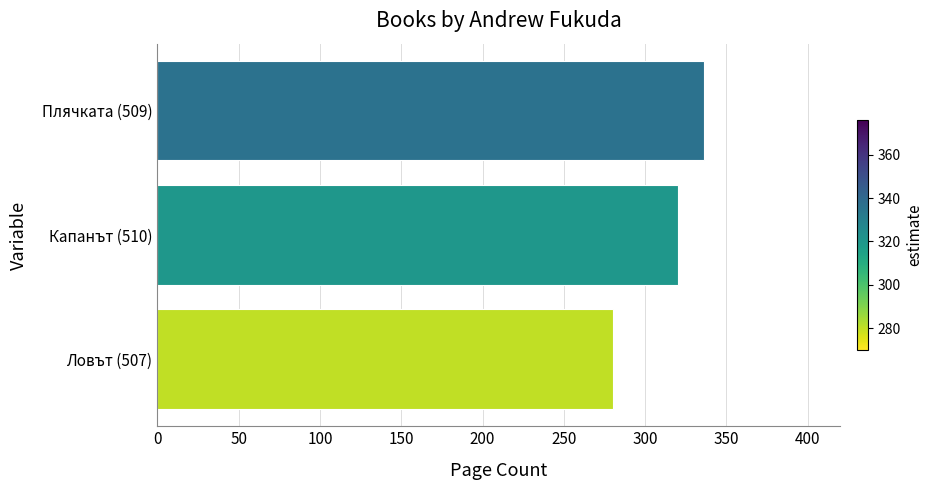

List the labels in order of value, smallest first.

Ловът (507), Капанът (510), Плячката (509)